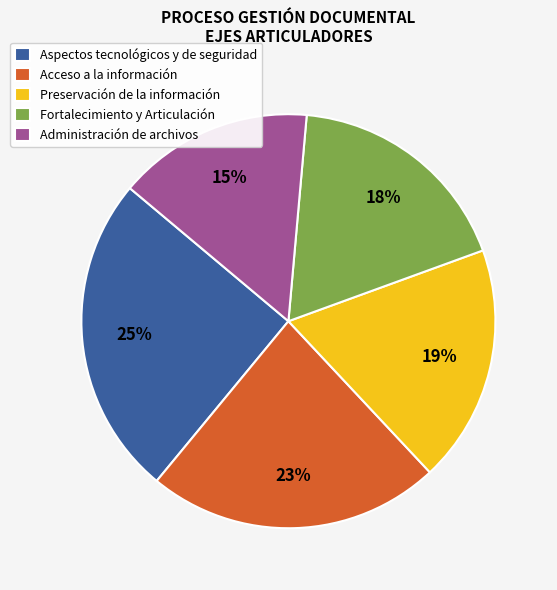

Is Aspectos tecnológicos y de seguridad the majority of the pie?

No